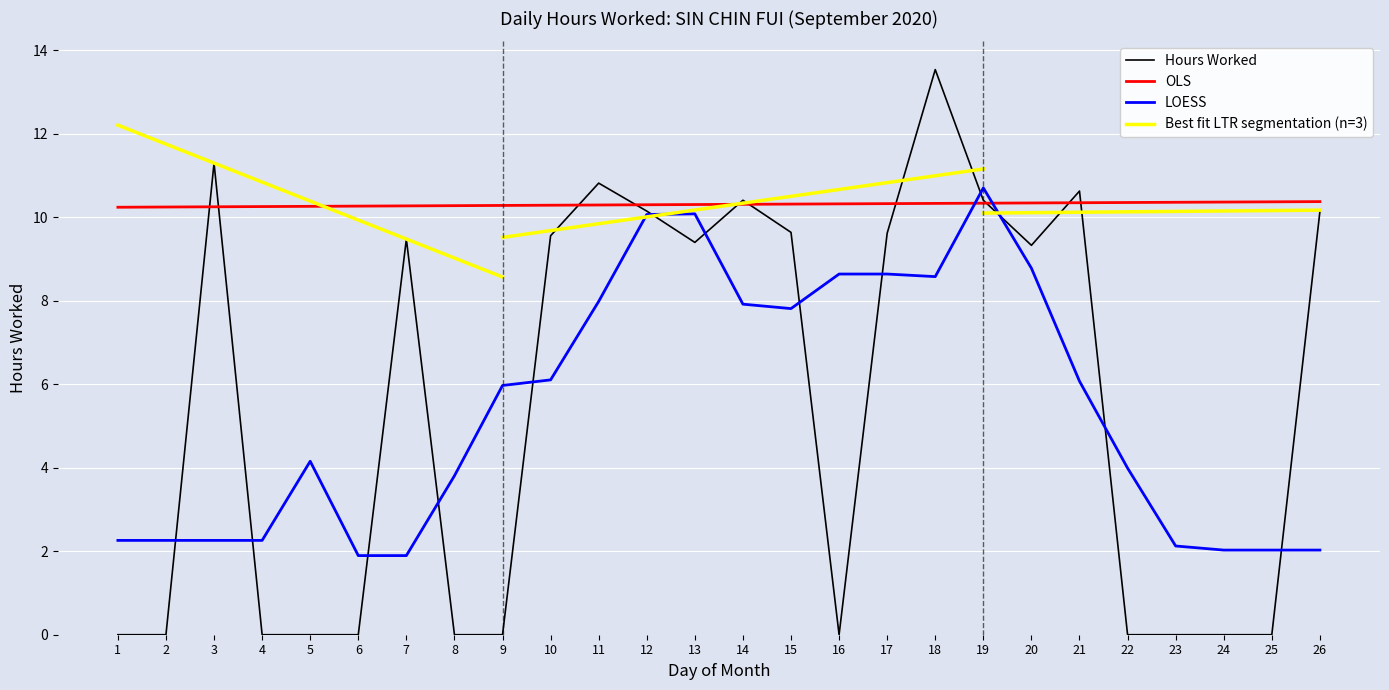

How many categories are shown in the chart?

26